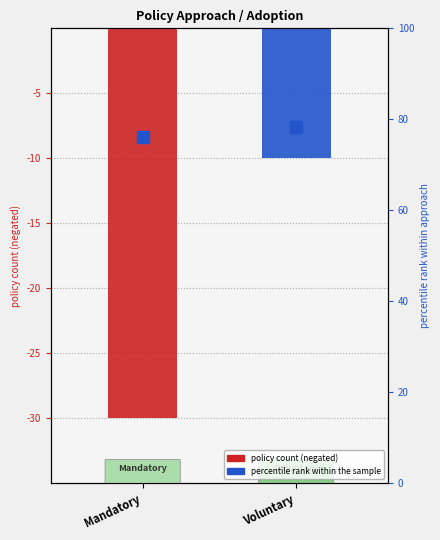

Which has a higher value, Voluntary or Mandatory?

Voluntary